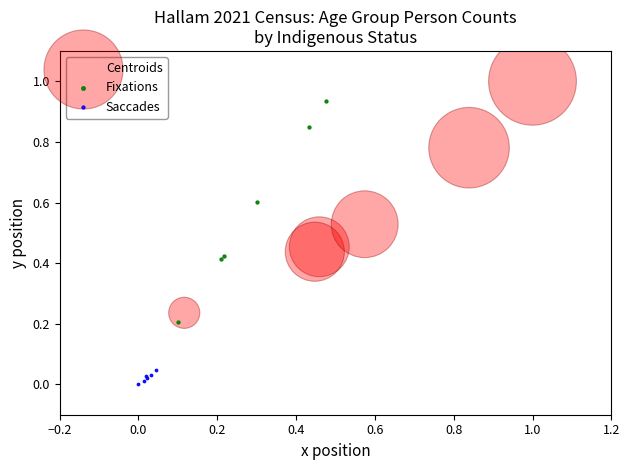

Which series reaches the minimum Y coordinate?

Saccades